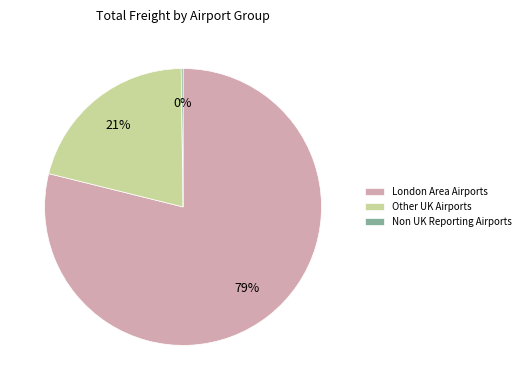

Does any single category account for the majority?

Yes